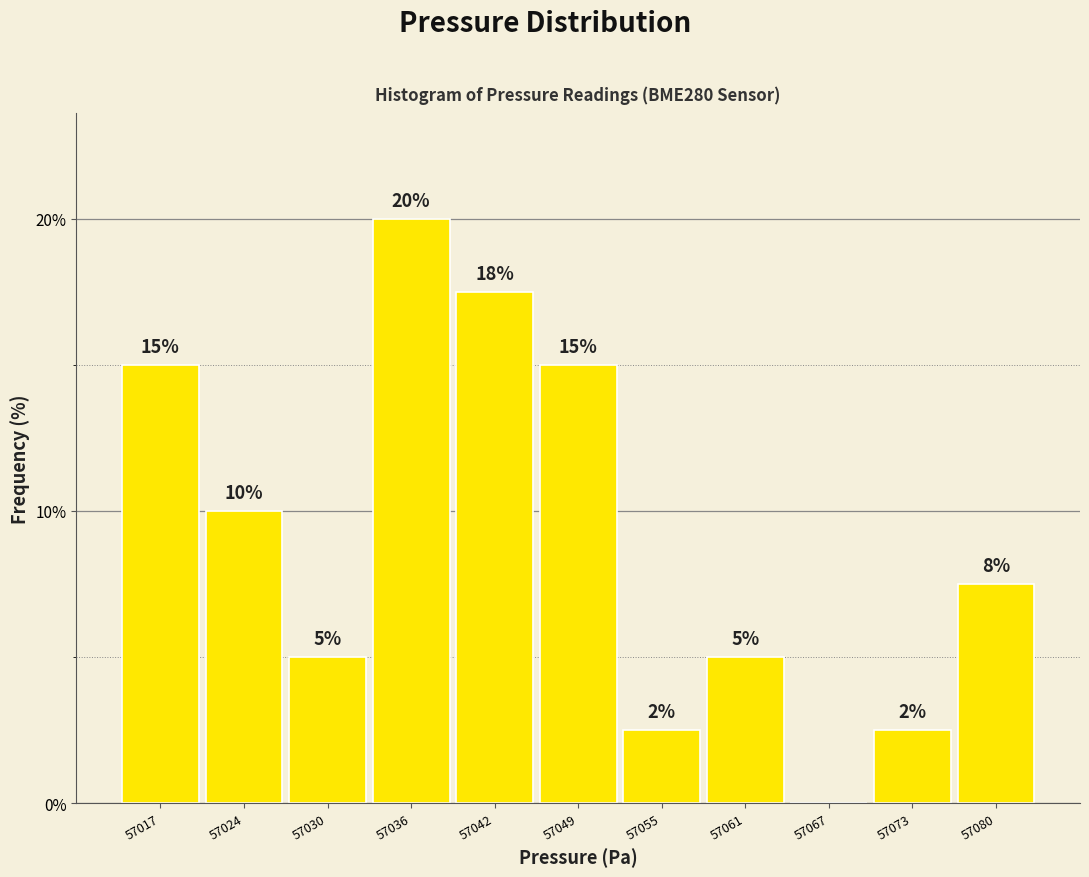

The value at 57042 is 24.4. True or false?

False